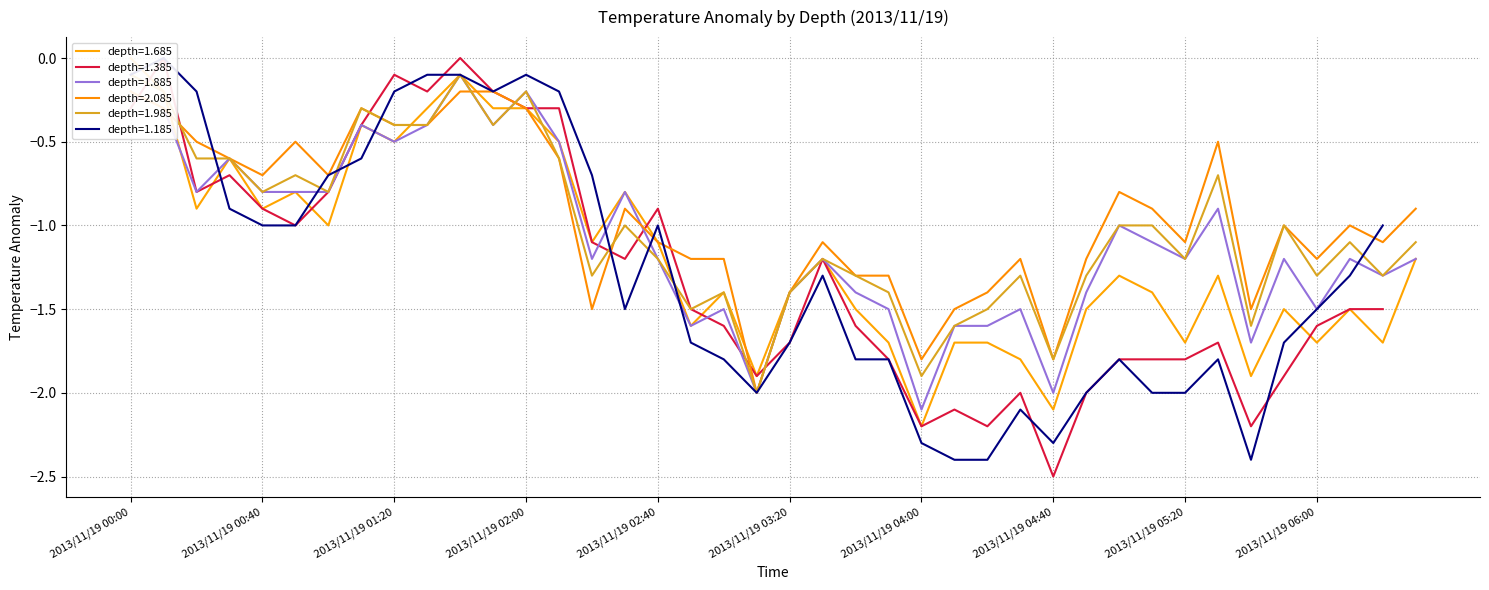

True or false: 1.685 and 1.985 intersect in this chart.

True